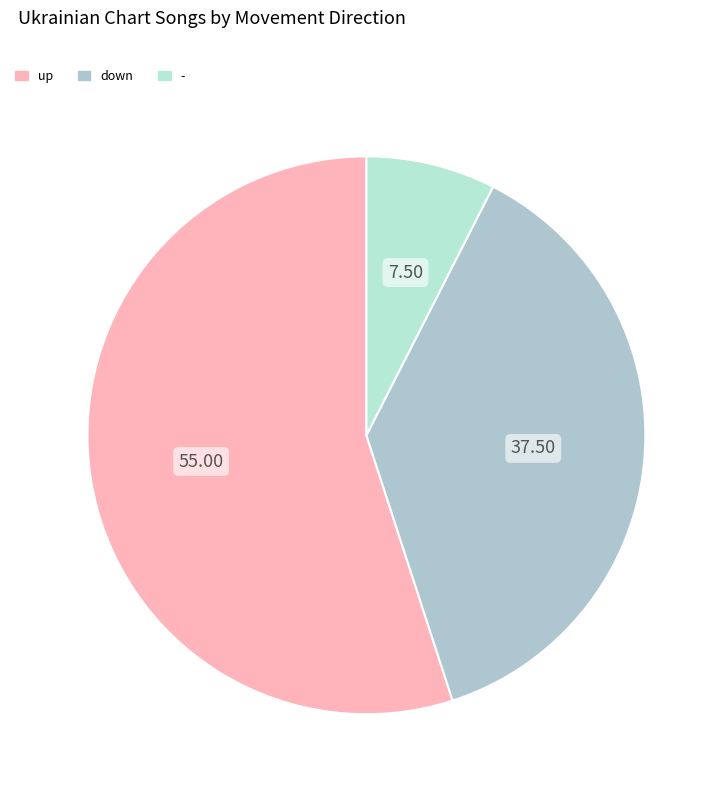

What is the ratio of the value at - to the value at up?

0.1